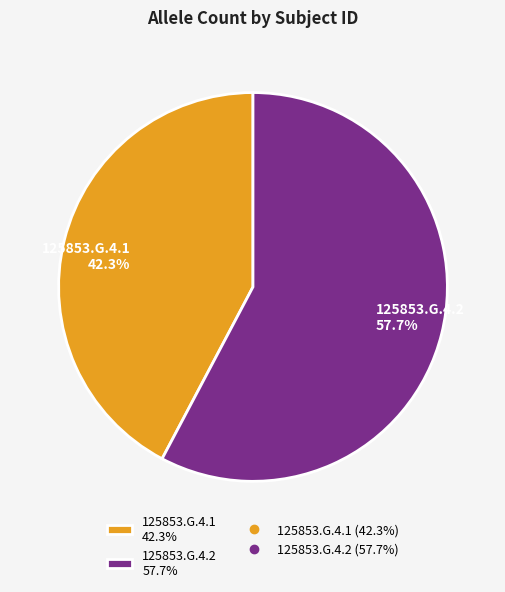

Which slice is the largest?

125853.G.4.2